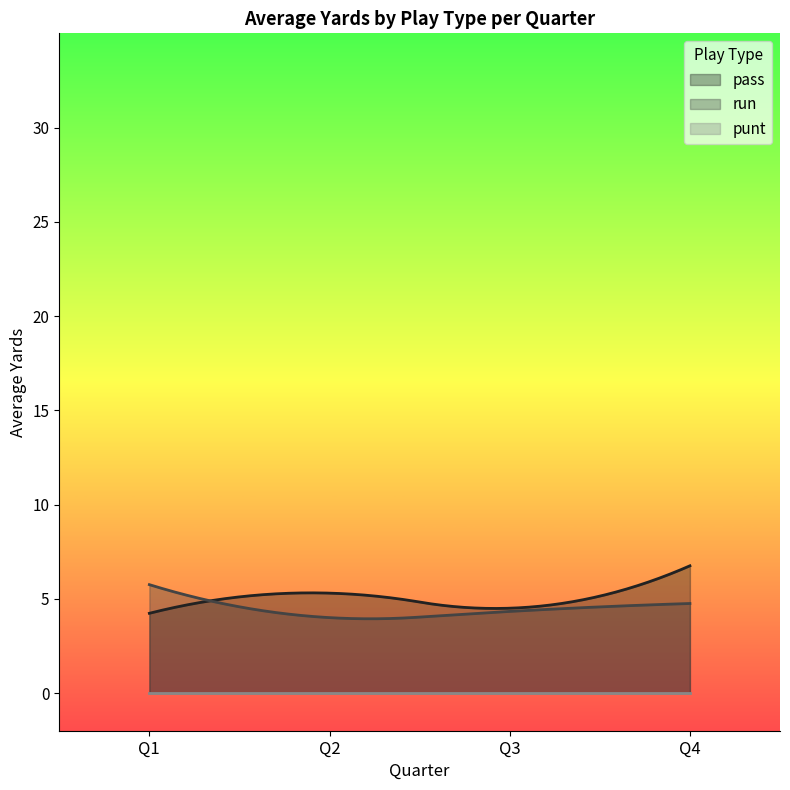

At which category is the sum across all series the highest?

Q4